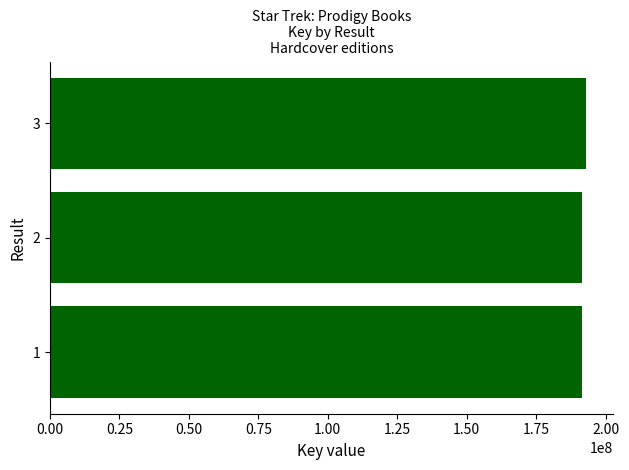

What is the ratio of the value at 2 to the value at 1?

1.0